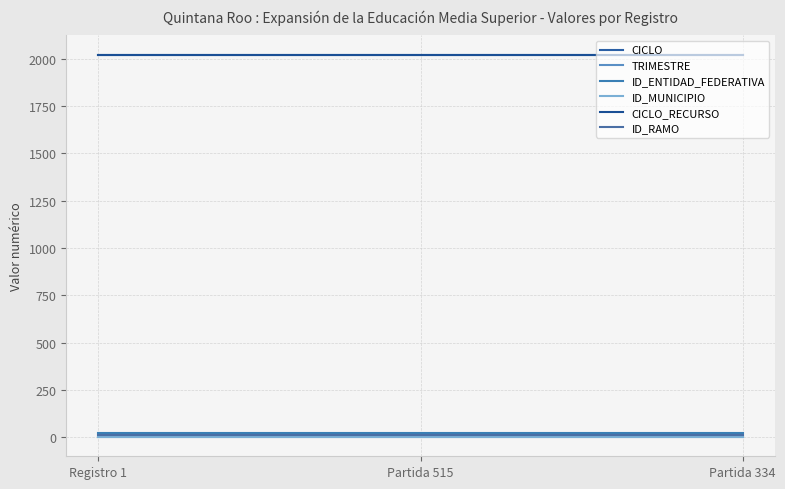

Does the chart have visible grid lines?

Yes